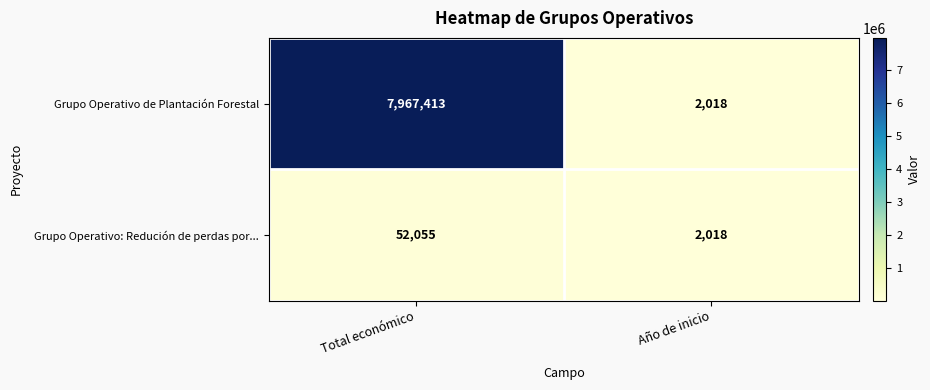

Which series has the largest total across all categories?

Grupo Operativo de Plantación Forestal